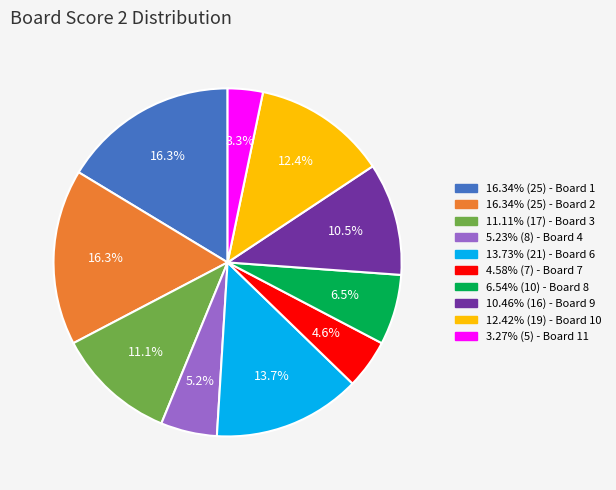

Does any single category account for the majority?

No